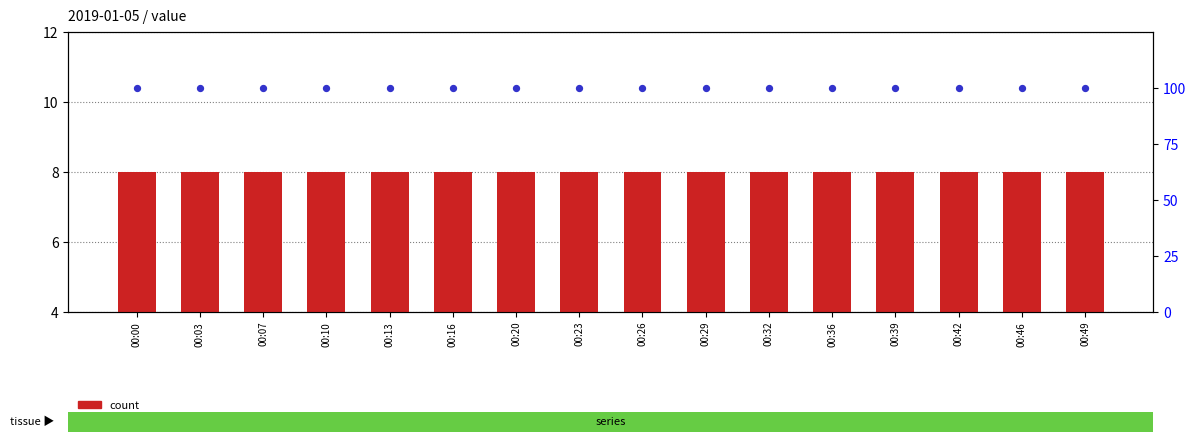

Which series has the widest spread of Y values?

count